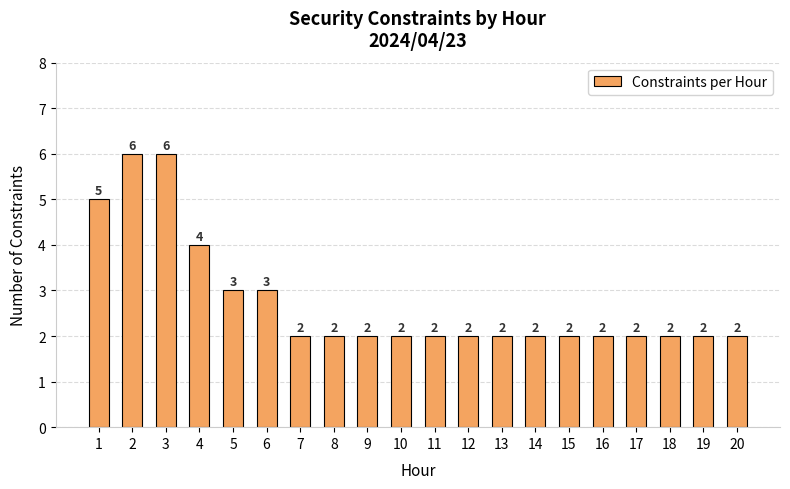

What is the value of the 7th bar from the left?

2